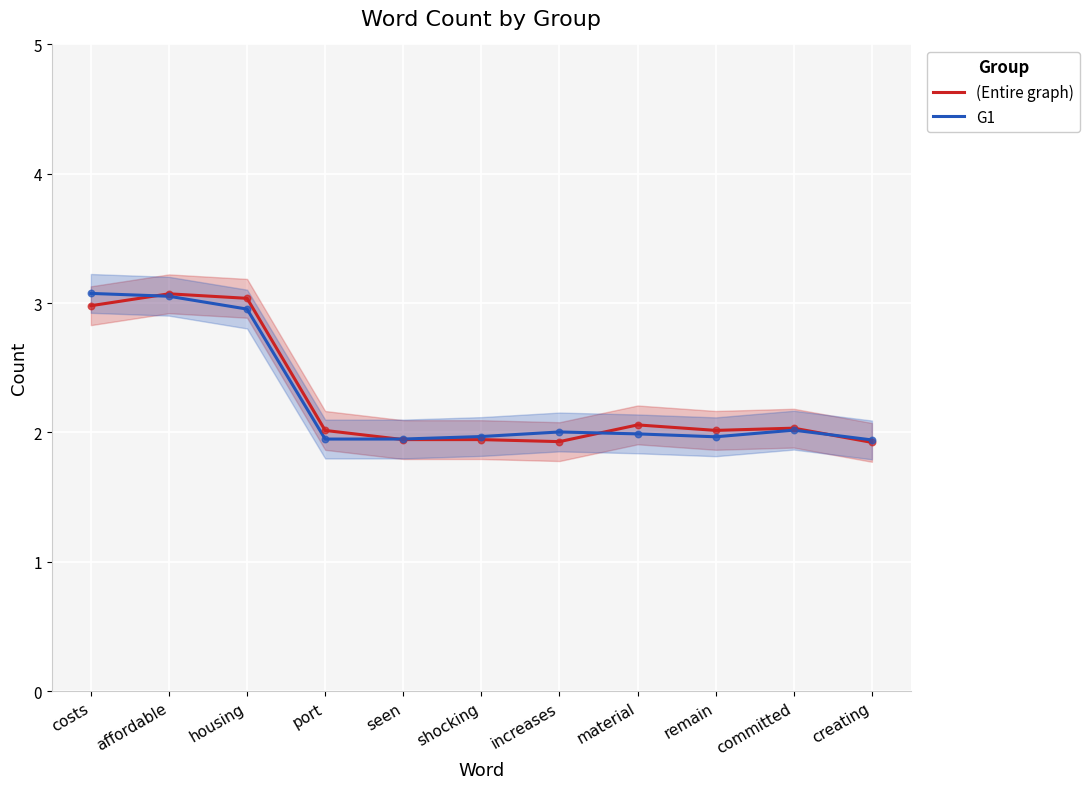

Which series has the widest spread of Y values?

(Entire graph)